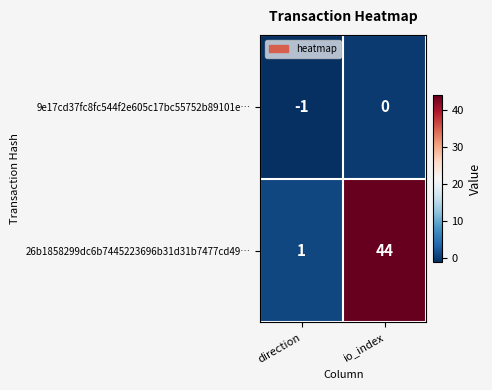

At io_index, list the series in order from largest to smallest.

26b1858299dc6b7445223696b31d31b7477cd49…, 9e17cd37fc8fc544f2e605c17bc55752b89101e…